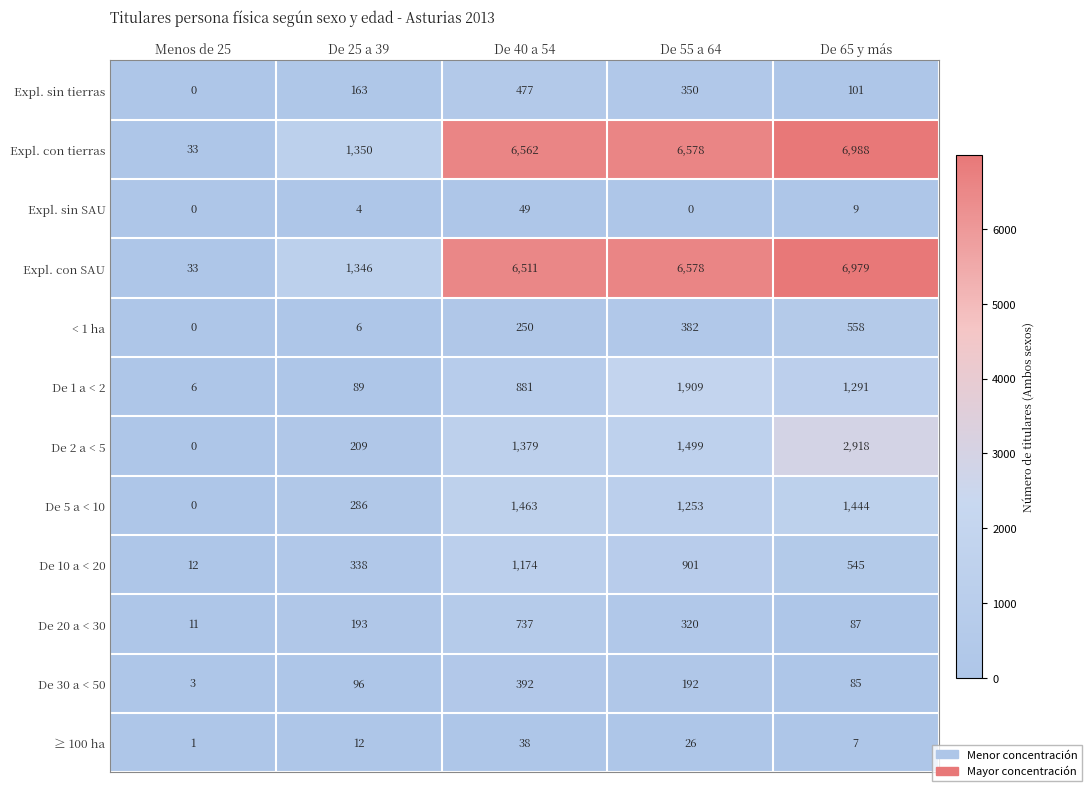

How many series are shown in this chart?

12